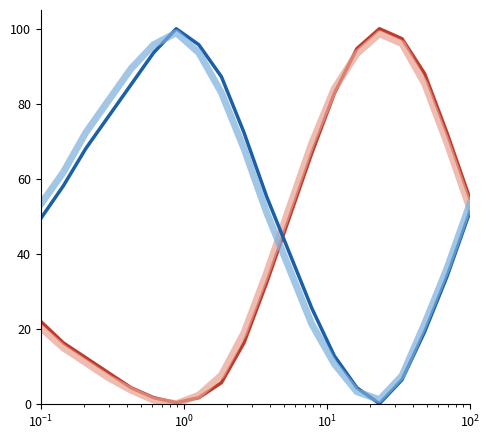

What is the maximum value shown in the chart?

100.0